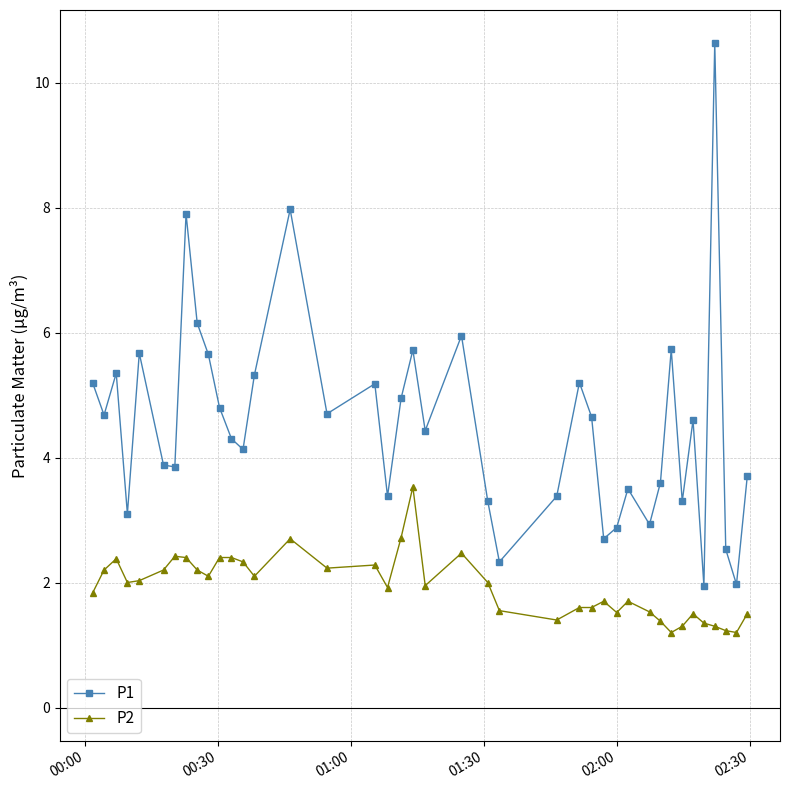

Which series has the largest range (max minus min)?

P1